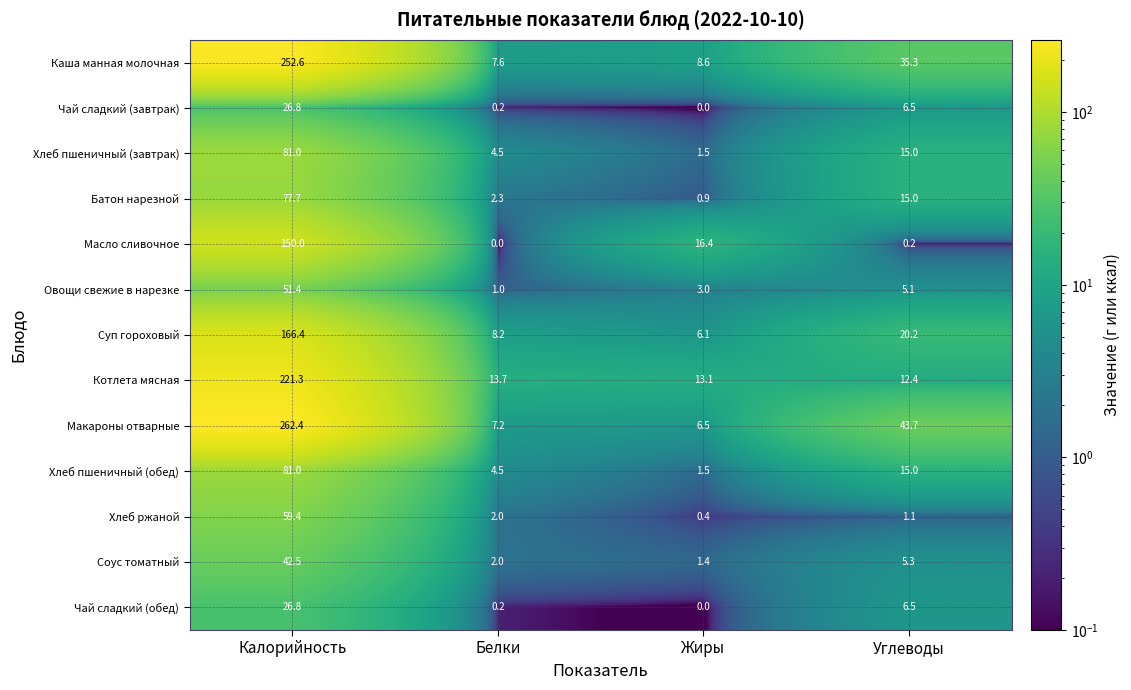

At which label does Соус томатный first exceed 5?

Калорийность